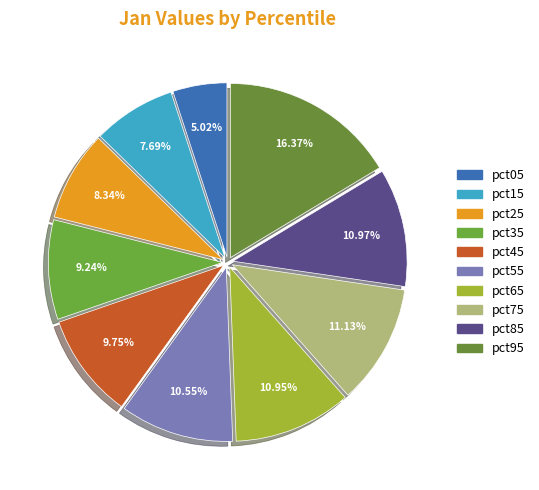

What is the smallest slice in the pie chart?

pct05